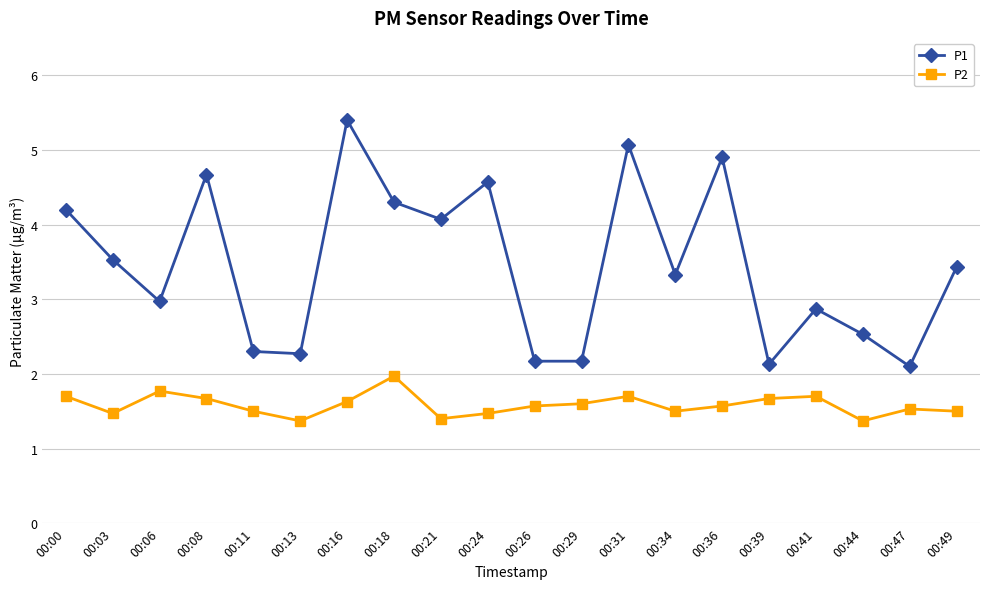

What is the sum of all P2 values?

31.7